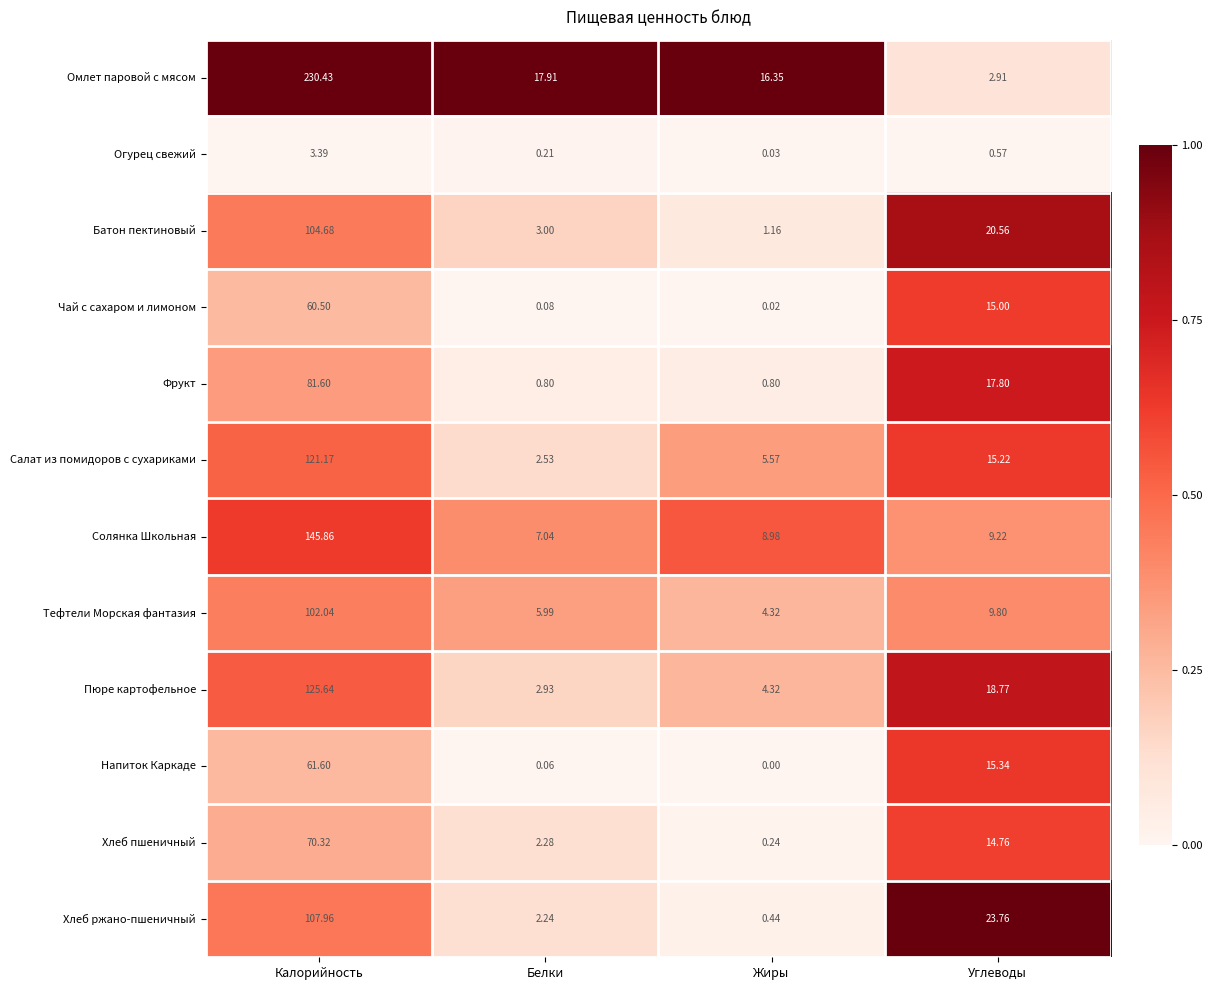

Rank the categories by Батон пектиновый value from highest to lowest.

Калорийность, Углеводы, Белки, Жиры